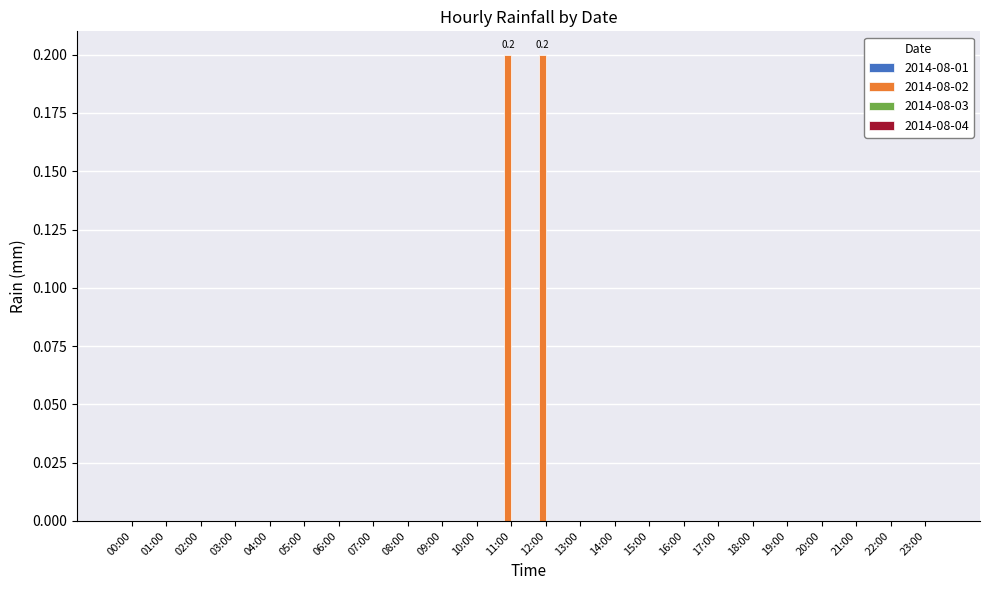

The value at 14:00 is -0.1. True or false?

False